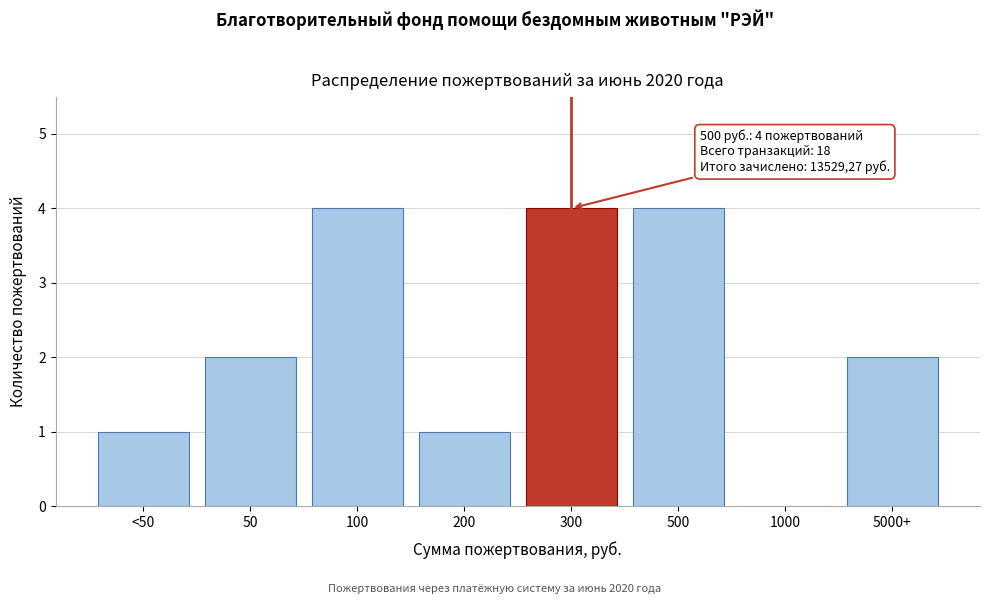

Reading right to left, transcribe all the data shown in this chart.

5000+=2	1000=0	500=4	300=4	200=1	100=4	50=2	<50=1